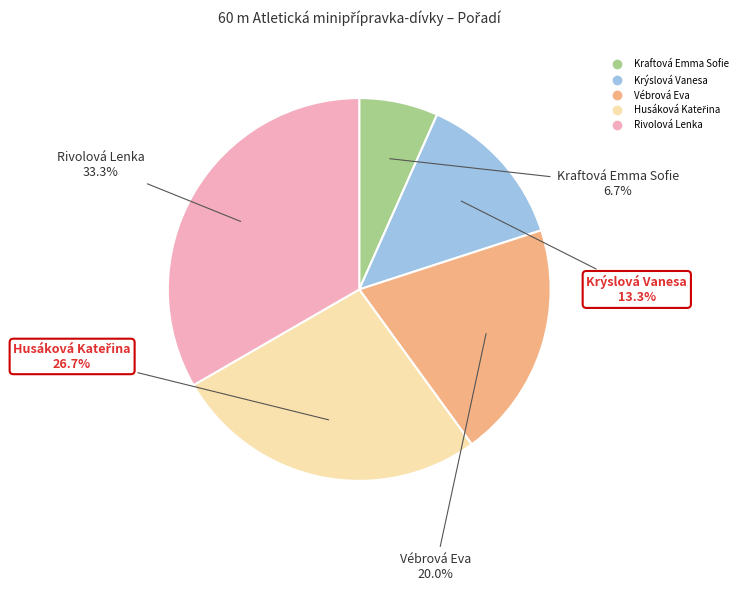

True or false: Rivolová Lenka accounts for 40% of the total.

False